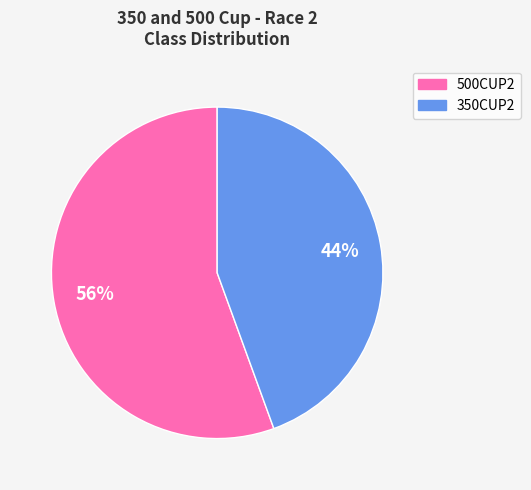

Is the sum of 350CUP2 and 500CUP2 greater than half?

Yes